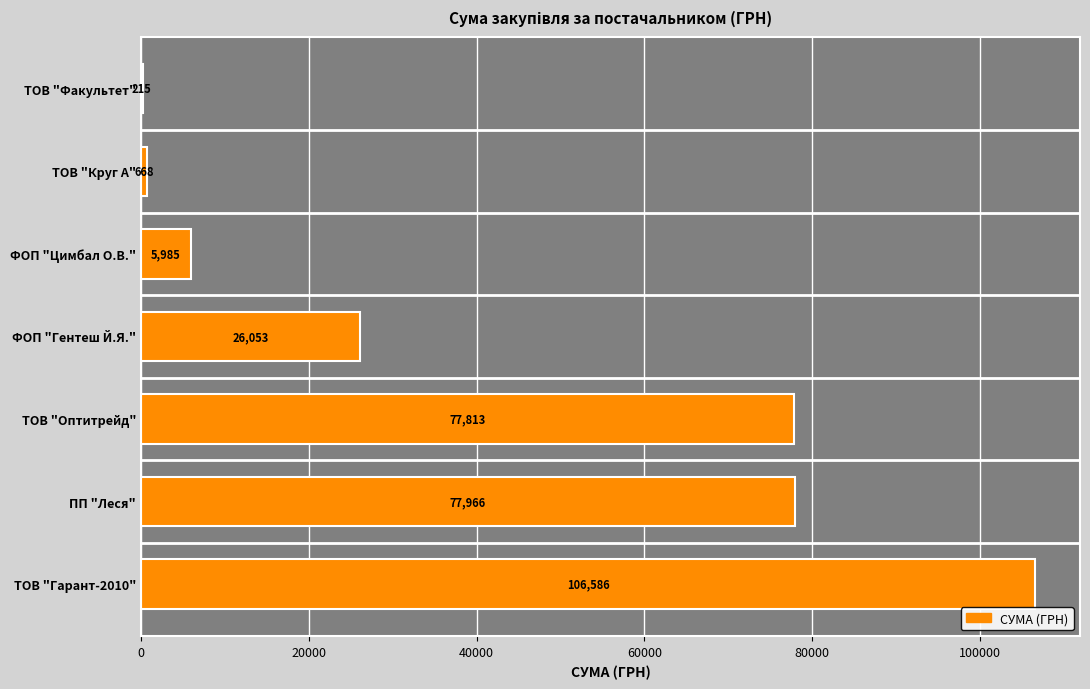

Are the bars grouped side by side (vs. stacked)?

No